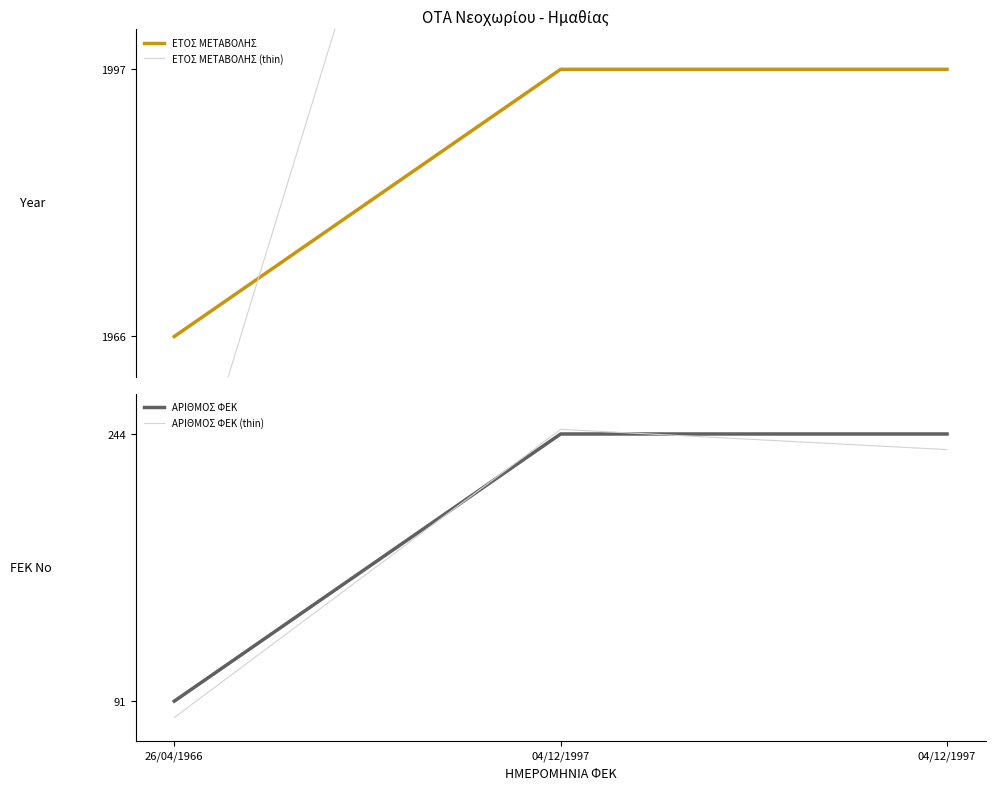

What value does the ΑΡΙΘΜΟΣ ΦΕΚ (thin) series have at 04/12/1997?

235.1